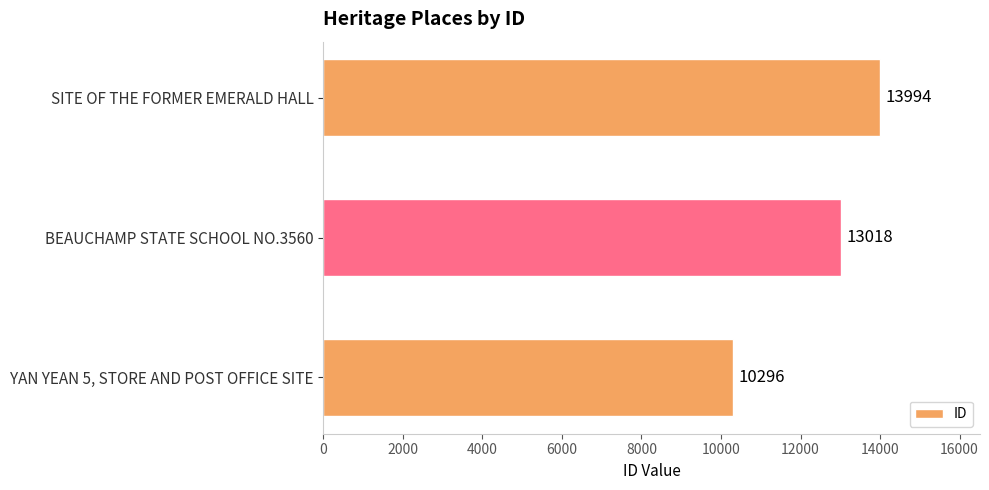

Count the number of categories in the chart.

3